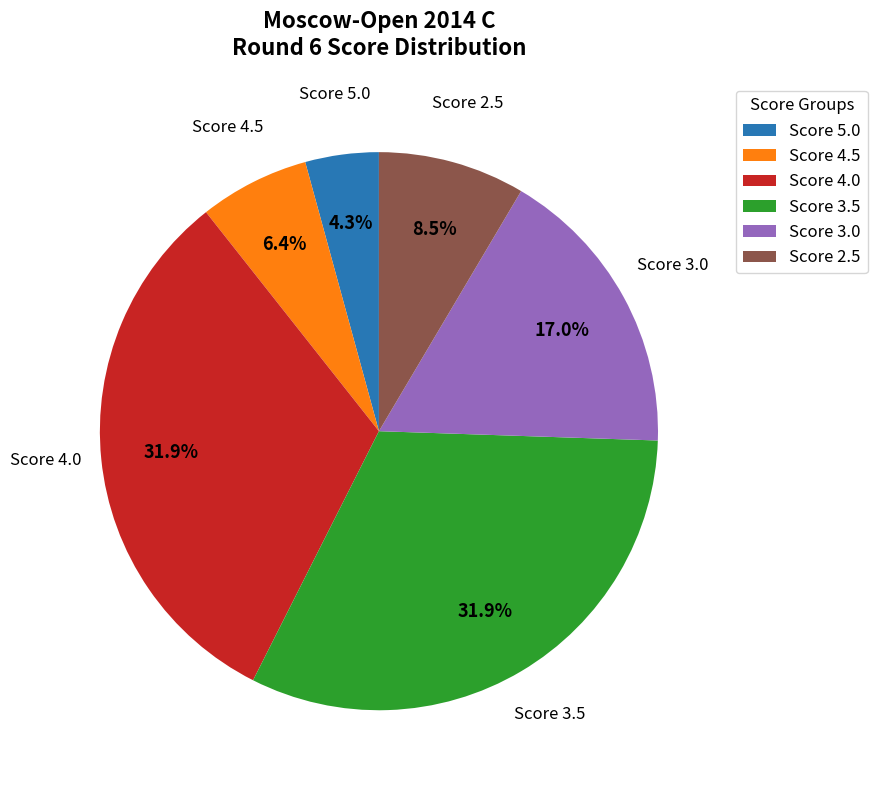

Is there a majority slice in this chart?

No